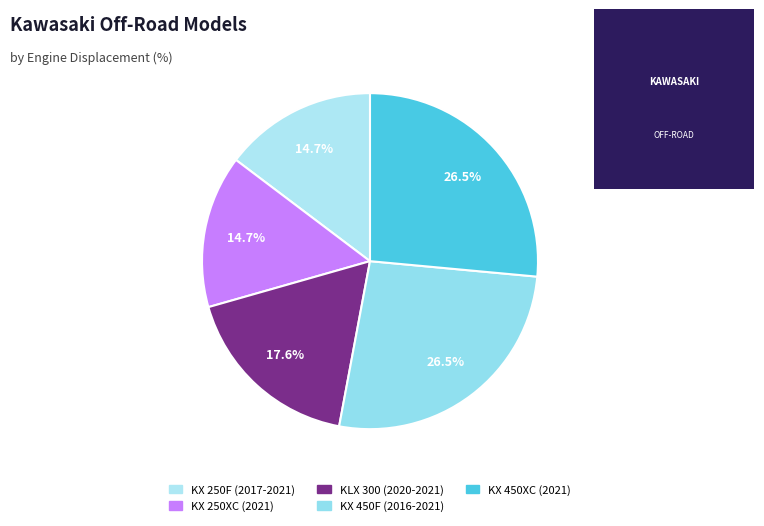

Which has a higher value, KX 450F (2016-2021) or KX 250XC (2021)?

KX 450F (2016-2021)